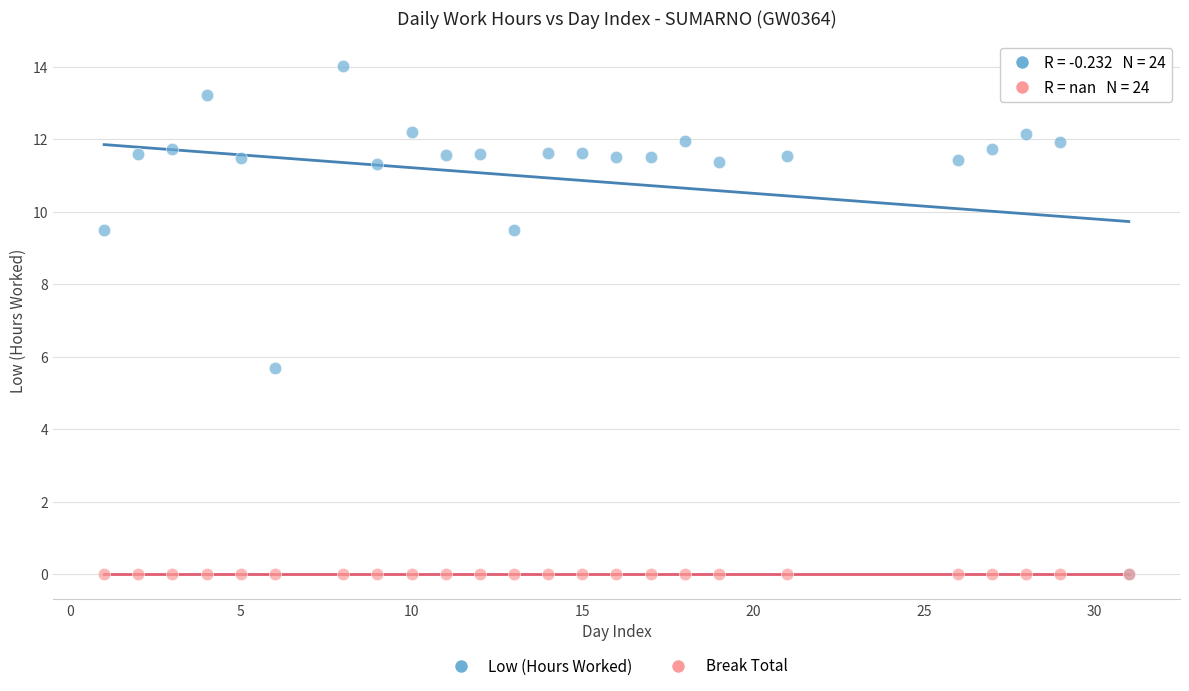

Which series contains the highest Y value?

Low (Hours Worked)